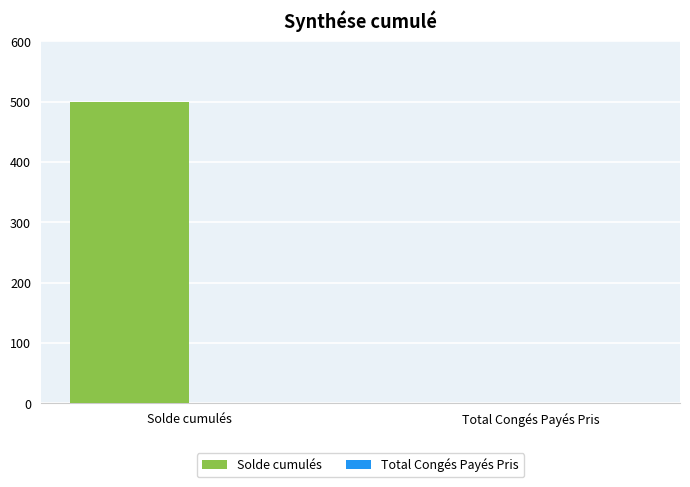

Reading left to right, extract all data points from this chart.

Solde cumulés=499.7	Total Congés Payés Pris=0.0